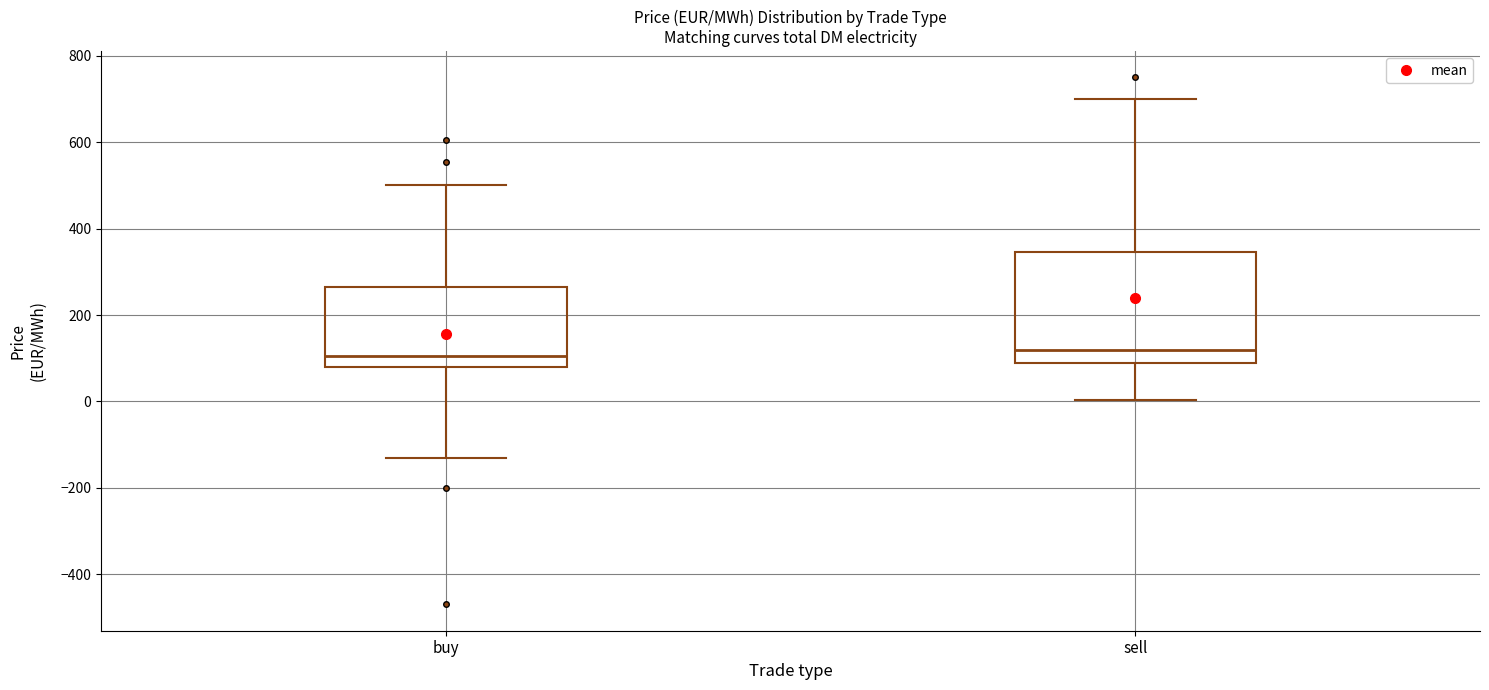

Comparing the boxes themselves (not the whiskers), which one is the tallest?

sell